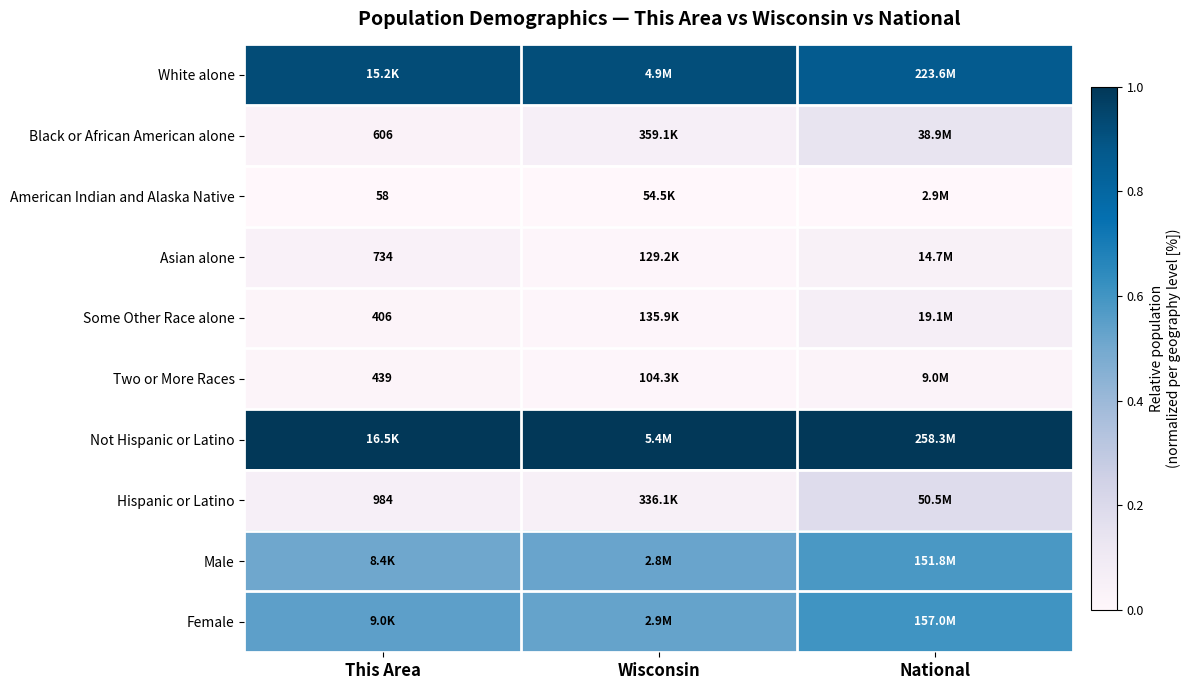

The Male series shows 0.5 at Wisconsin. True or false?

True